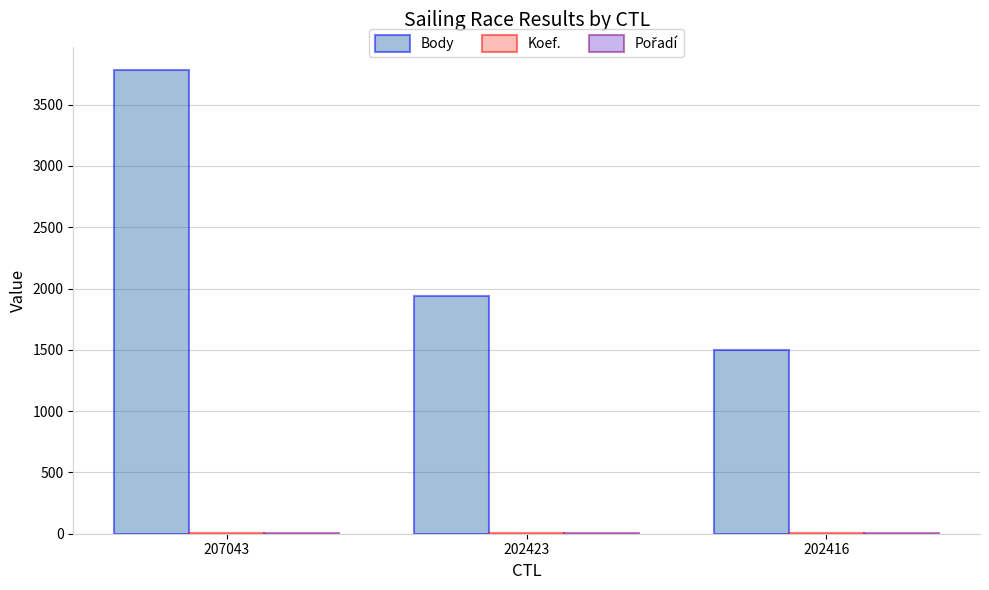

Which series has the largest total across all categories?

Body